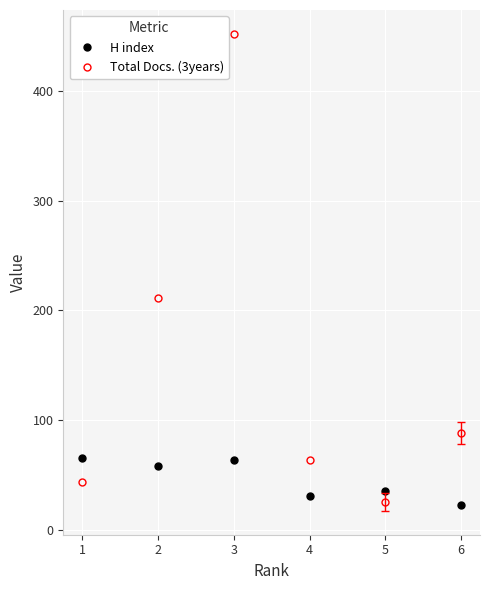

How many distinct data groups are displayed?

2